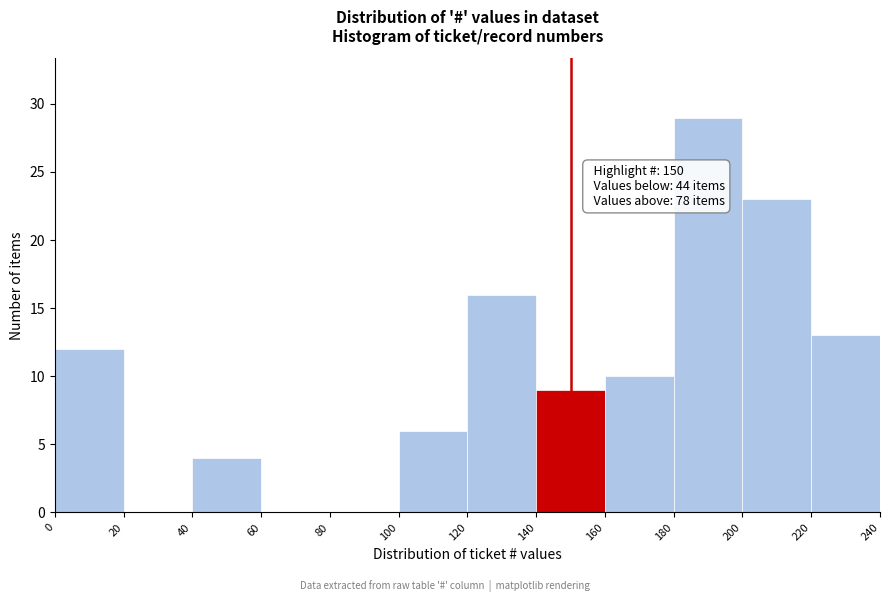

Which range on the x-axis has the tallest bar?

180 to 200